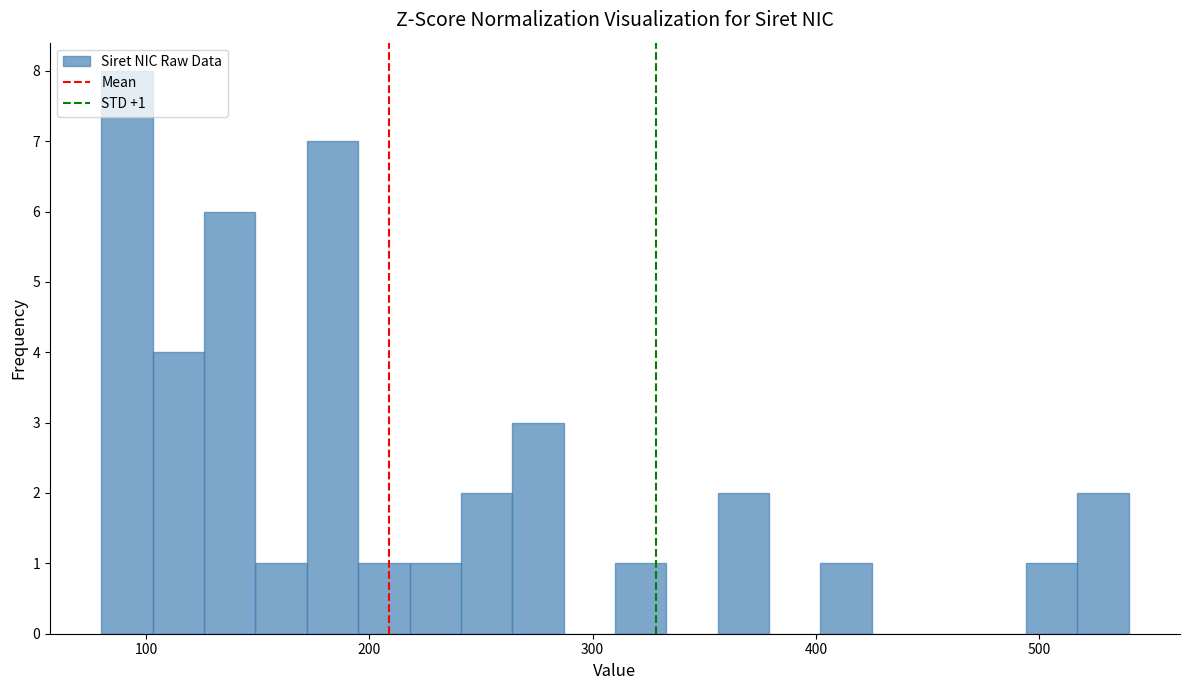

Around what value on the x-axis is the tallest bar? Give the approximate position of its centre, as read against the axis.

90